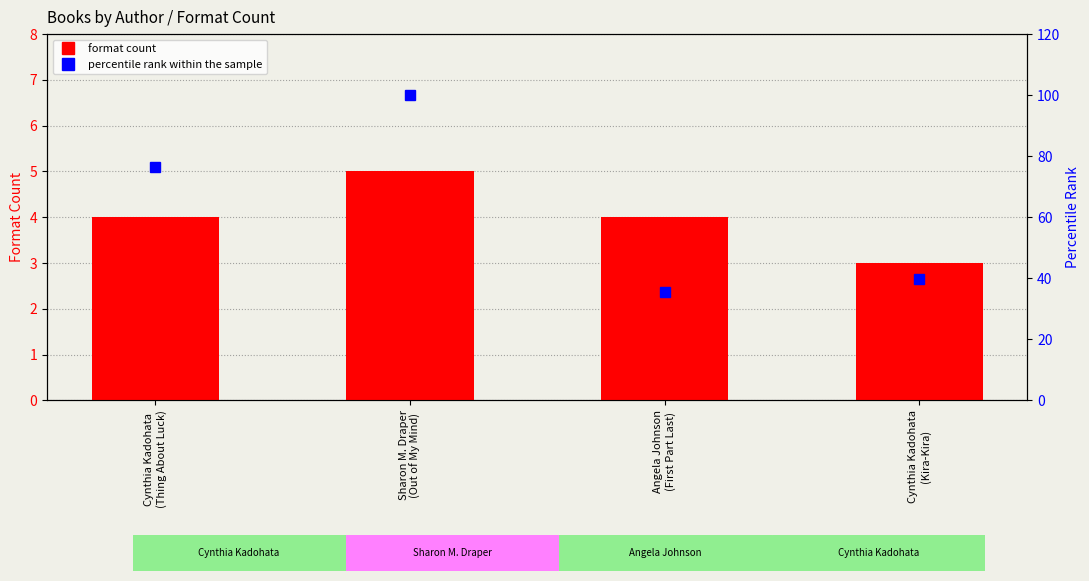

List the series in order of their overall mean, lowest first.

format count, percentile rank within the sample